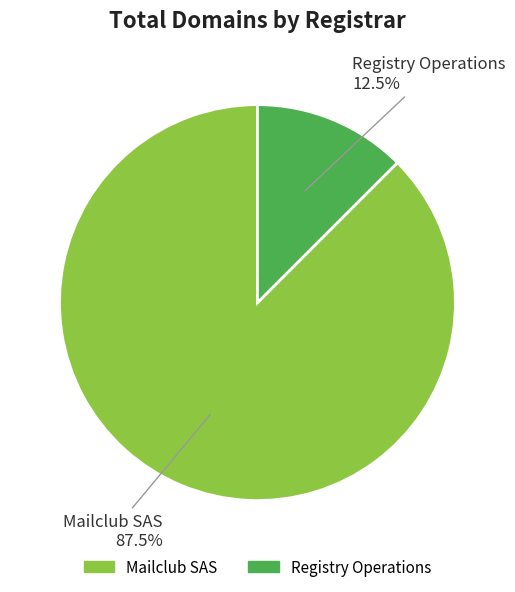

To the nearest percent, what is the combined percentage of Mailclub SAS and Registry Operations?

100%